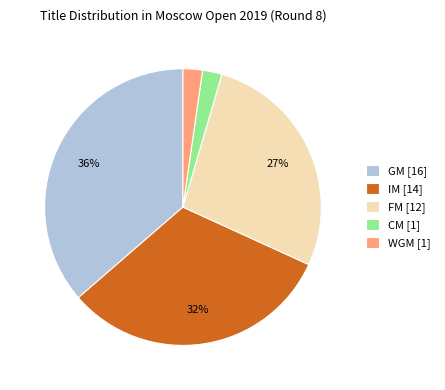

Is there a majority slice in this chart?

No